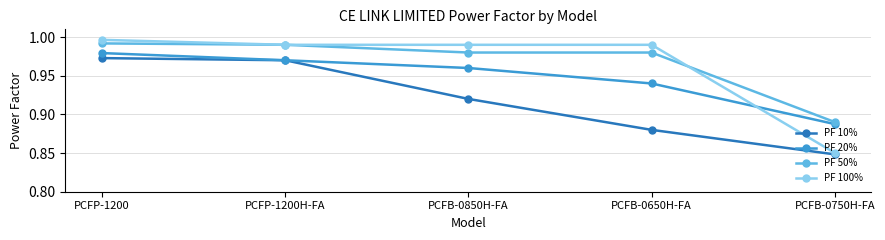

Which category has the lowest value in the PF 10% series?

PCFB-0750H-FA